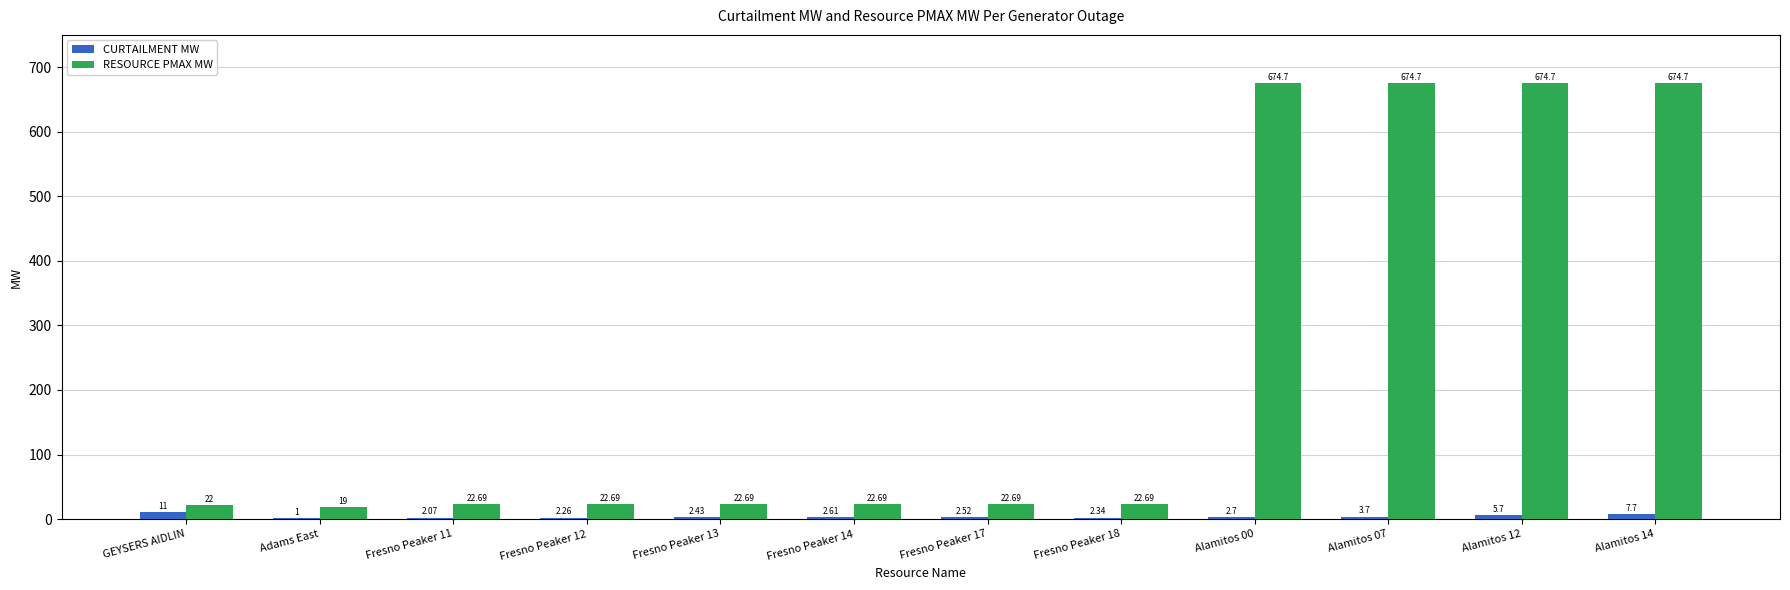

What is the greatest value displayed?

674.7